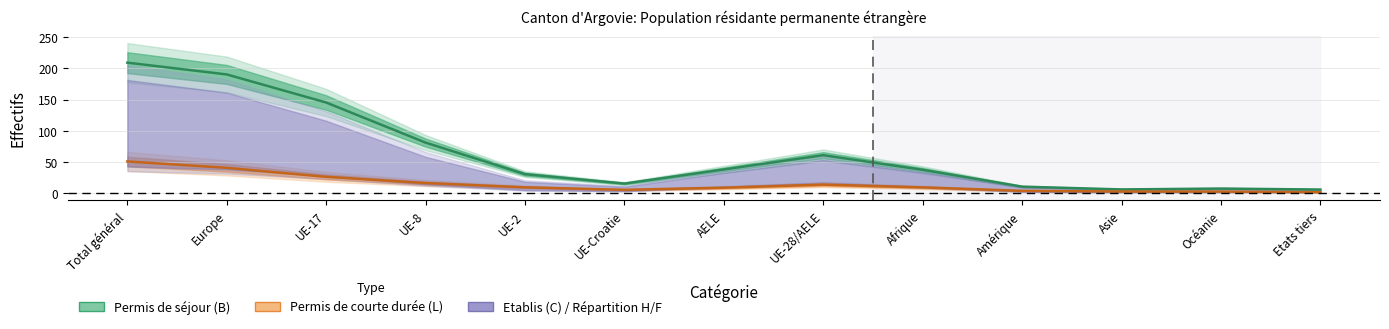

Between Europe and Asie, which is larger?

Europe